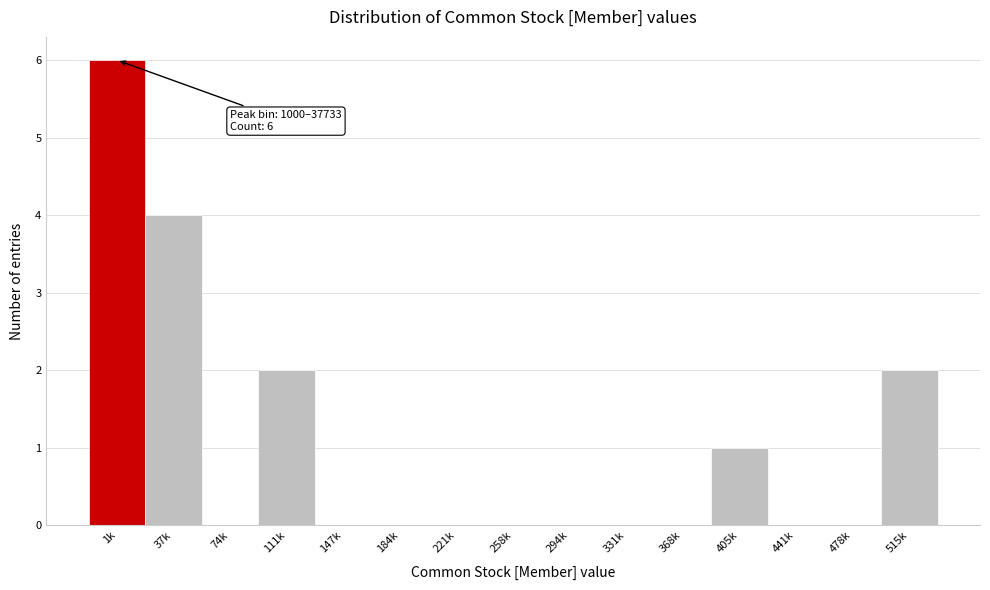

Reading right to left, extract all data points from this chart.

515k=2	478k=0	441k=0	405k=1	368k=0	331k=0	294k=0	258k=0	221k=0	184k=0	147k=0	111k=2	74k=0	37k=4	1k=6